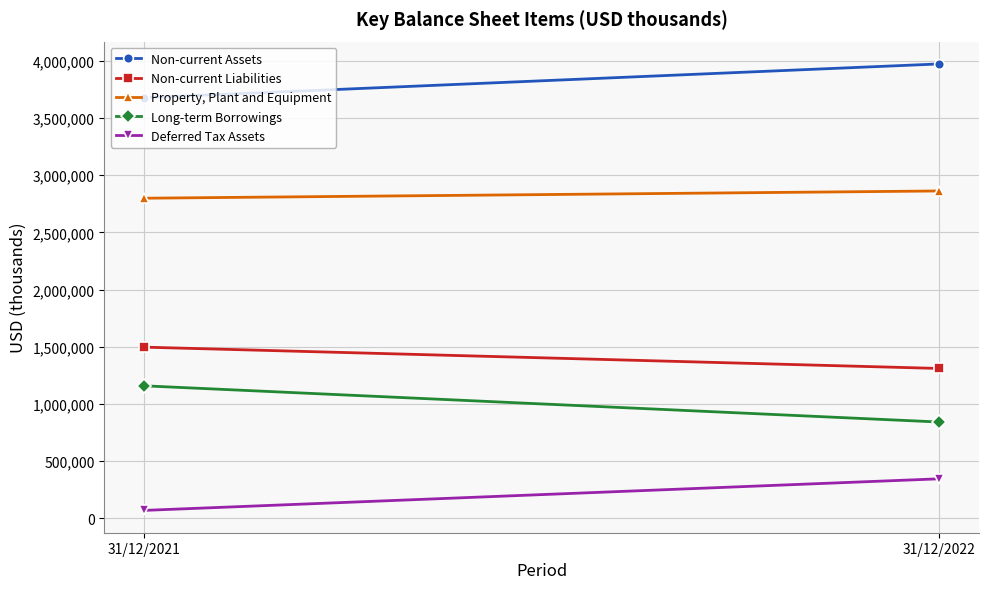

Reading left to right, transcribe all the data shown in this chart.

Non-current Assets: 3679047	3974099
Non-current Liabilities: 1495898	1309413
Property, Plant and Equipment: 2799075	2862564
Long-term Borrowings: 1157545	840678
Deferred Tax Assets: 67300	343688